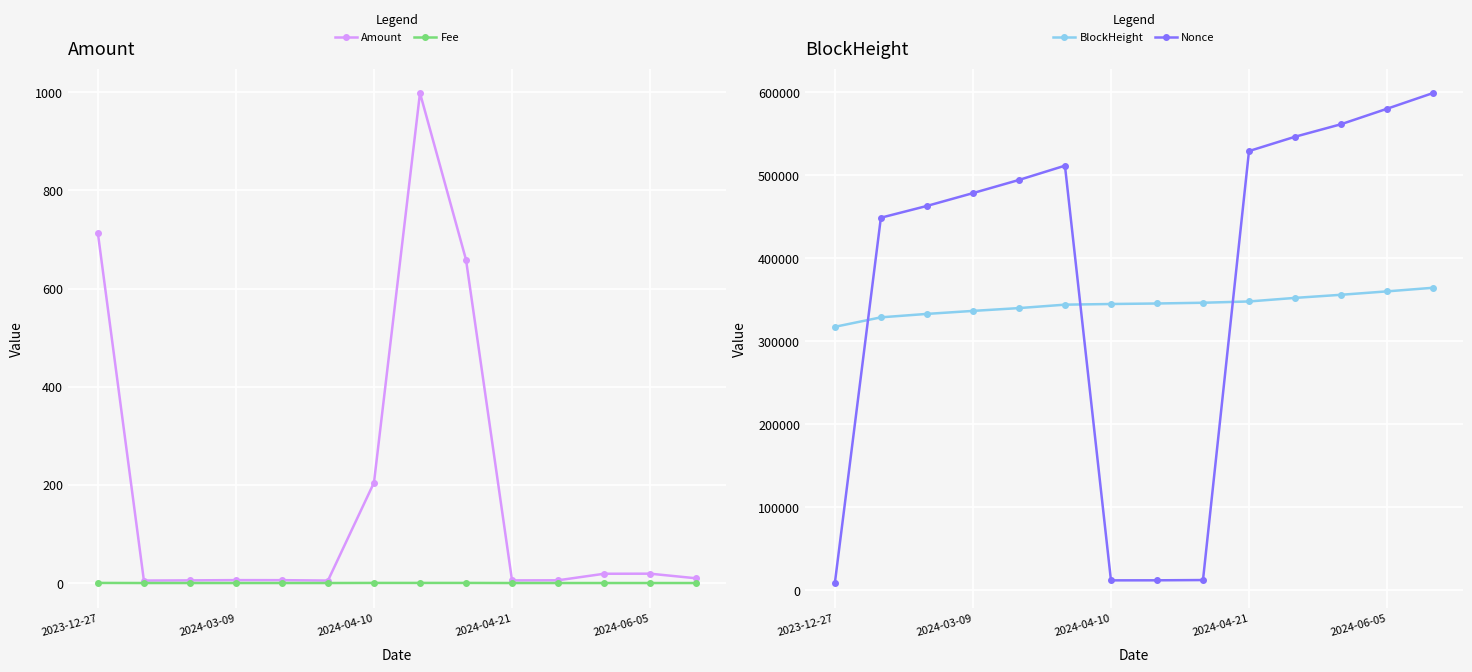

What is the difference between the second highest and minimum values in the Amount series?

707.8